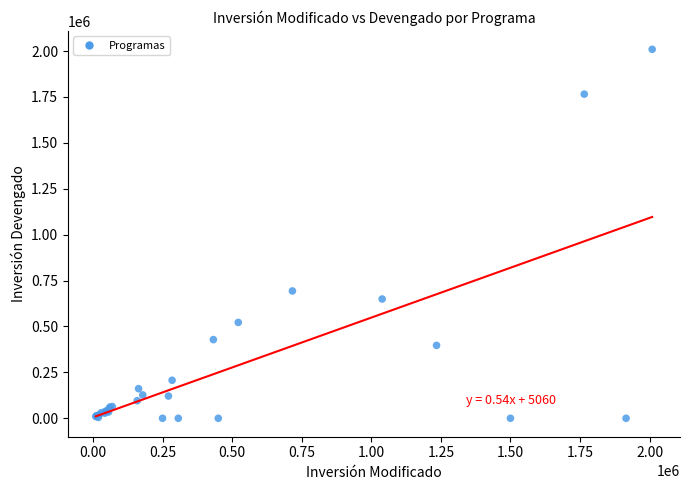

What Y value in the scatter plot is closest to 1004670?

693362.3